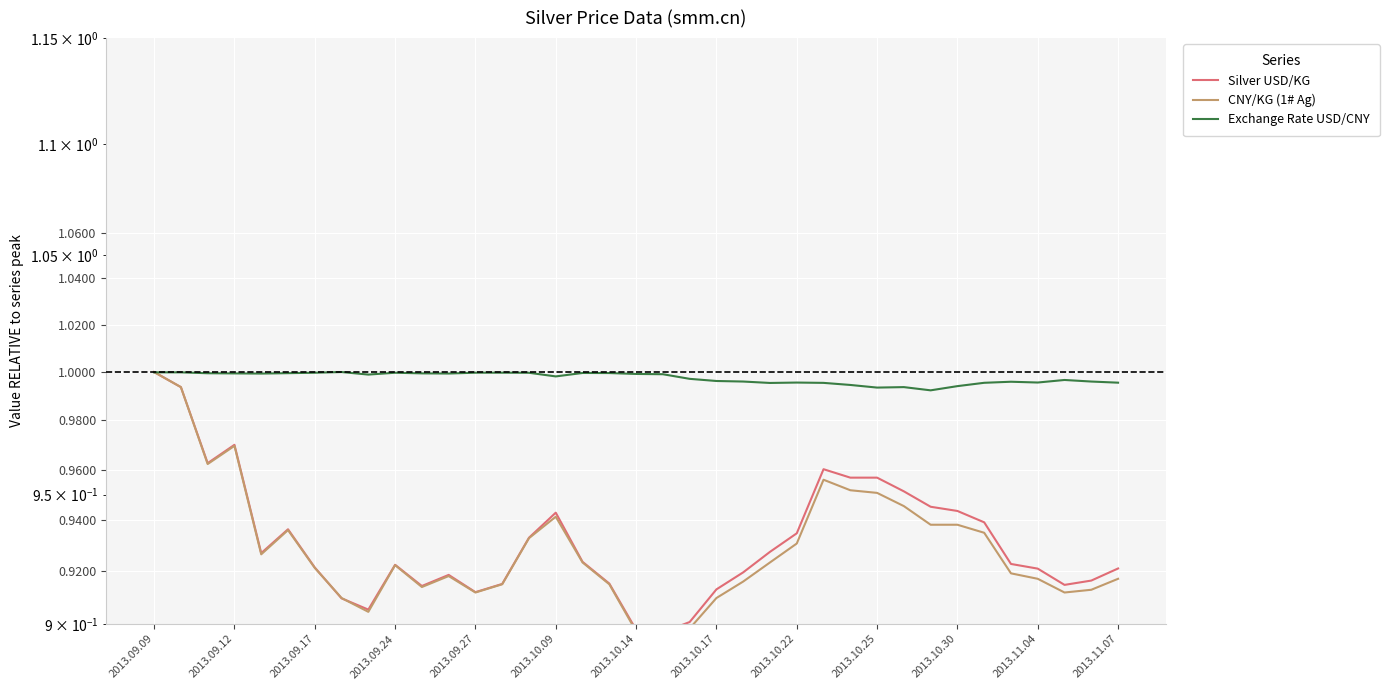

Which series changed the most between 24 and 35?

Silver USD/KG